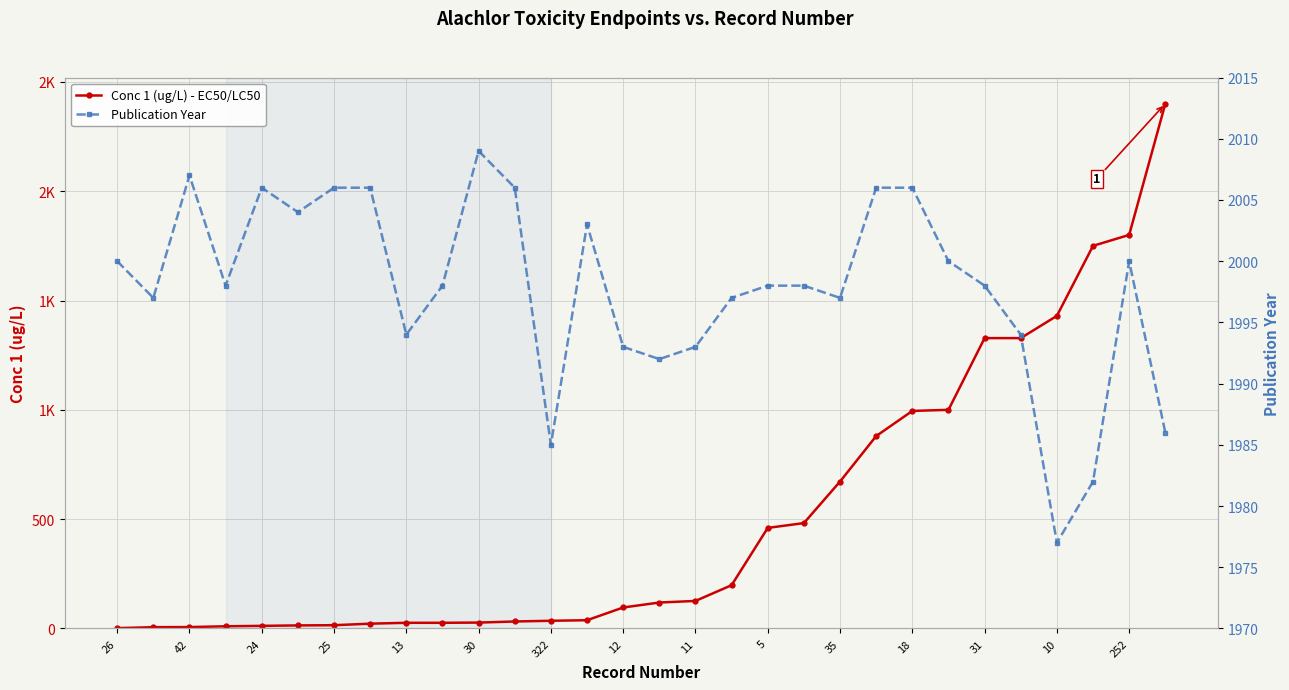

What is the highest value of the Conc 1 (ug/L) - EC50/LC50 series?

2400.0